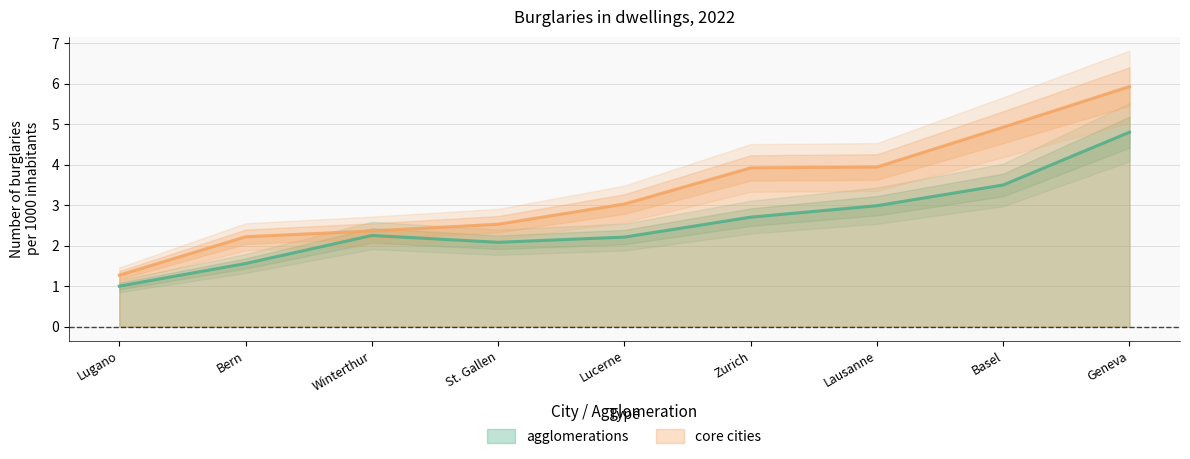

True or false: agglomerations and core cities intersect in this chart.

False